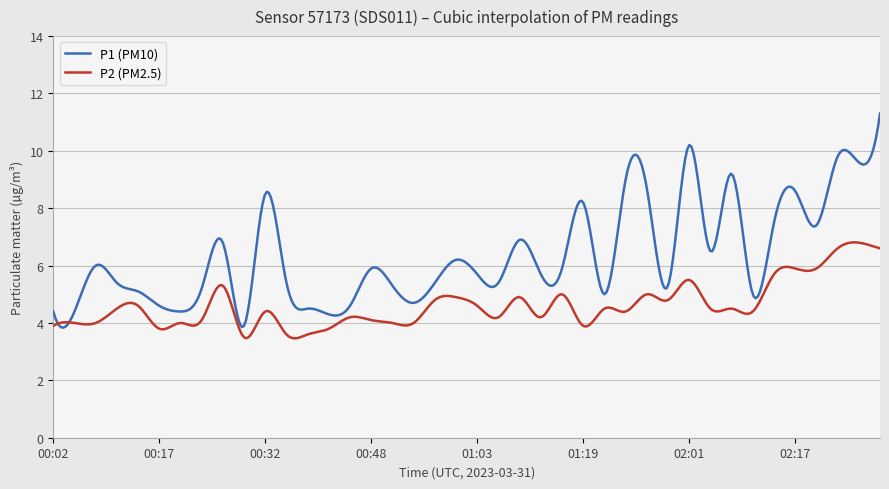

Rank the series by their average value, from highest to lowest.

P1 (PM10), P2 (PM2.5)